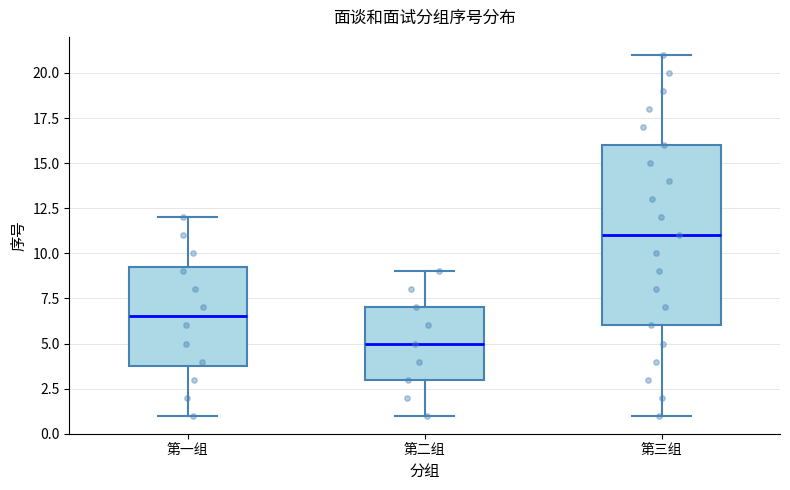

Which box has the highest median line?

第三组